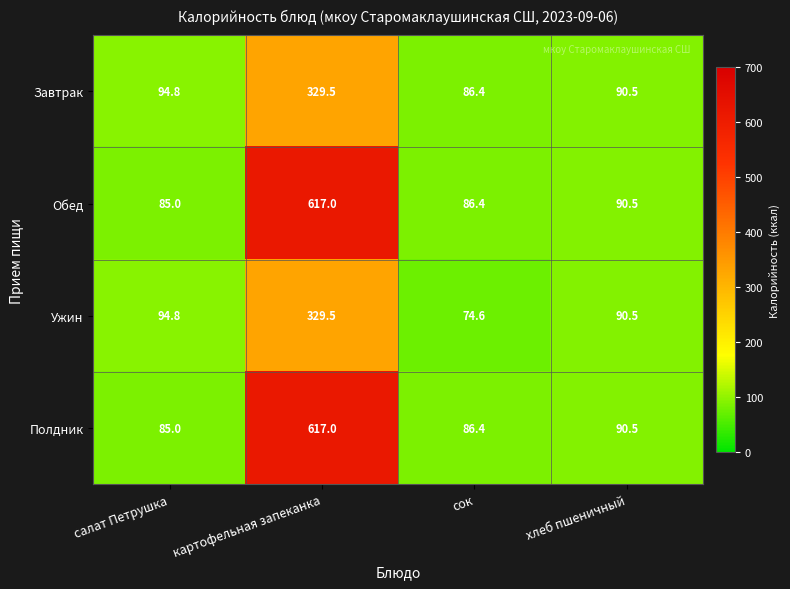

Where is Полдник nearest to the value 351?

хлеб пшеничный